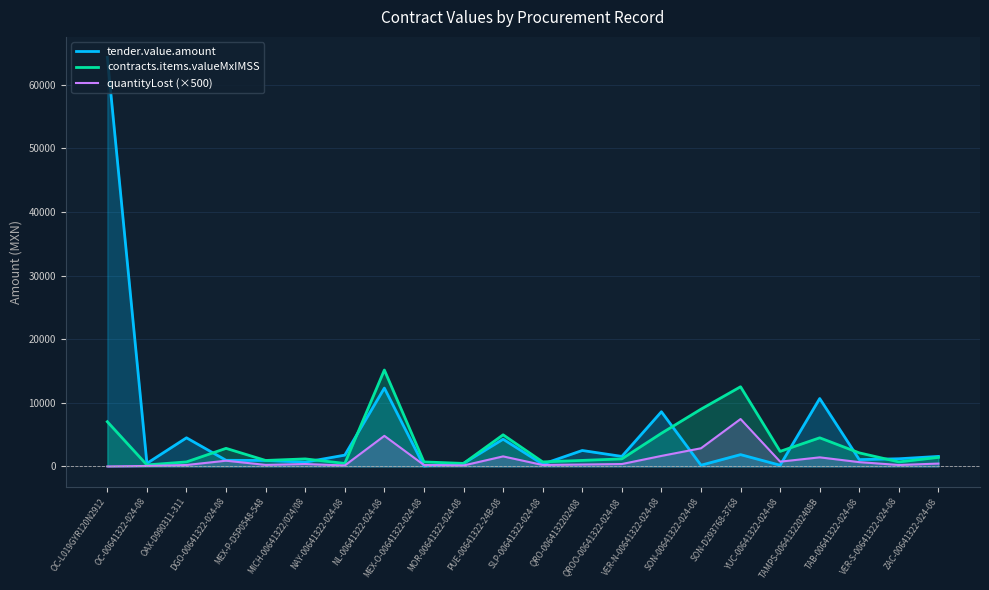

At which label does contracts.items.valueMxIMSS first exceed 1421?

OC-L019GYR120N2912